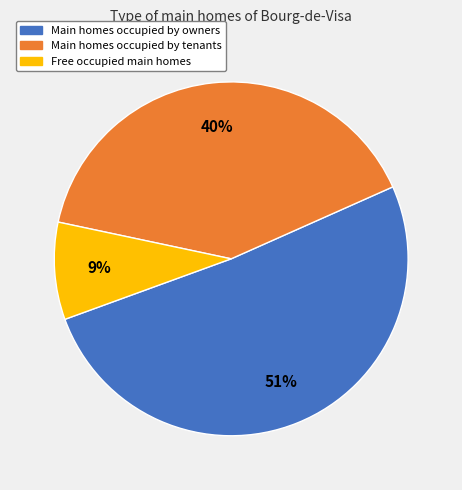

Is there any slice that represents more than half of the pie?

Yes